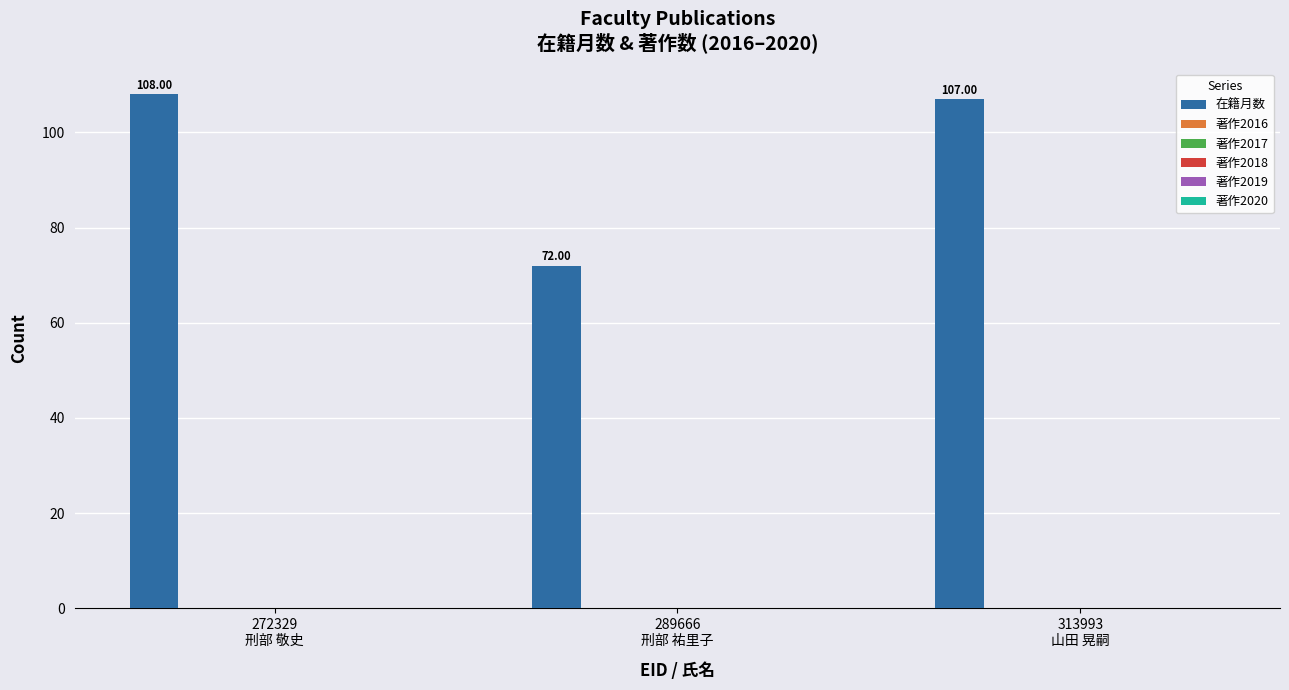

What is the difference between the second highest and minimum values?

35